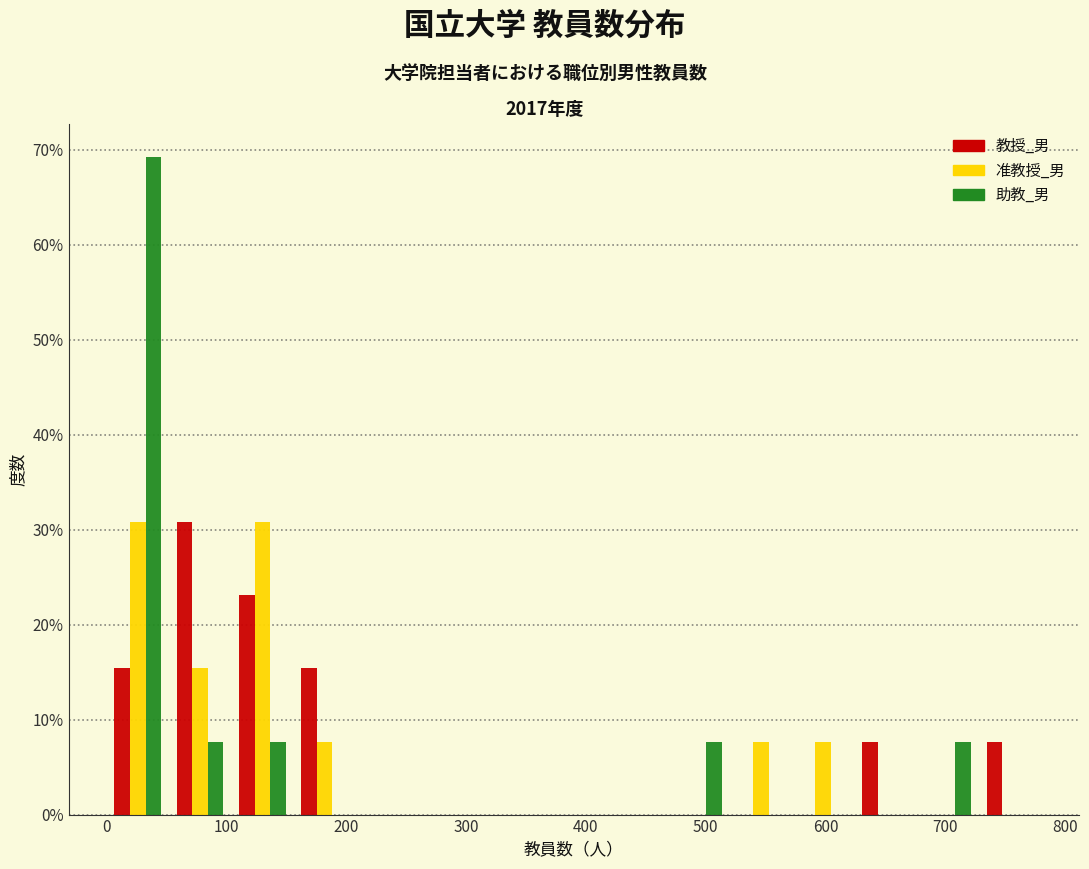

What is the height of the 助教_男 bar covering 104 to 156 on the x-axis? Neither the bar edges nor the heights are printed on the chart, so give them approximately, as read against the axes.

8